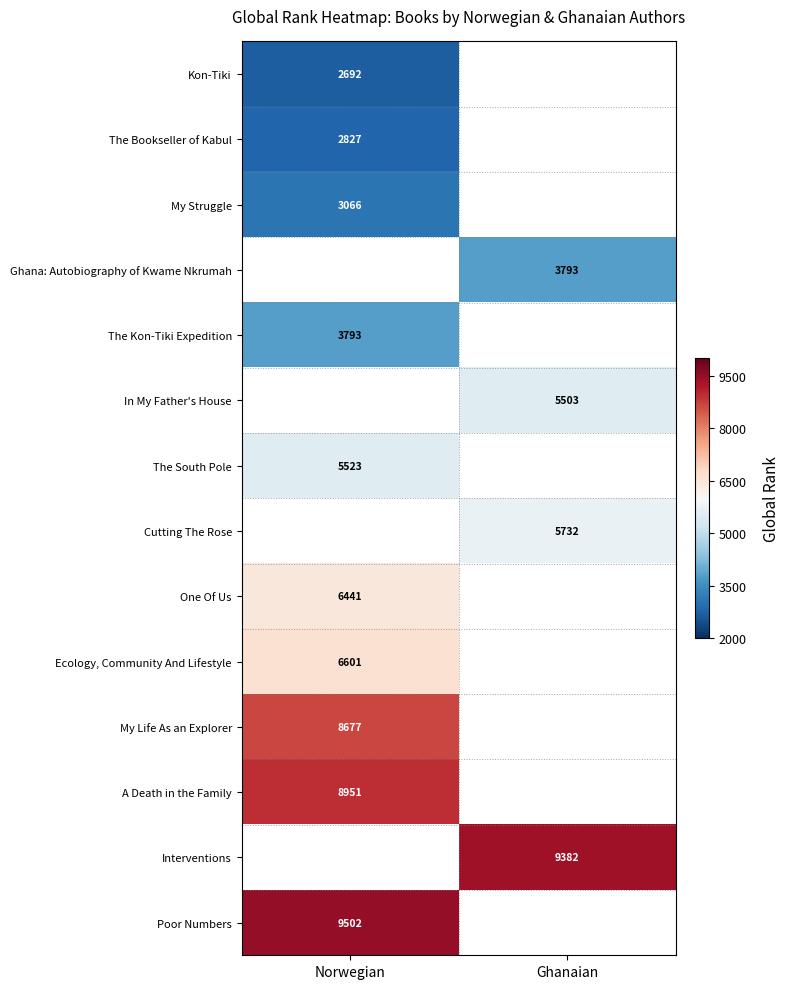

The value of Interventions at Ghanaian is 12717. True or false?

False